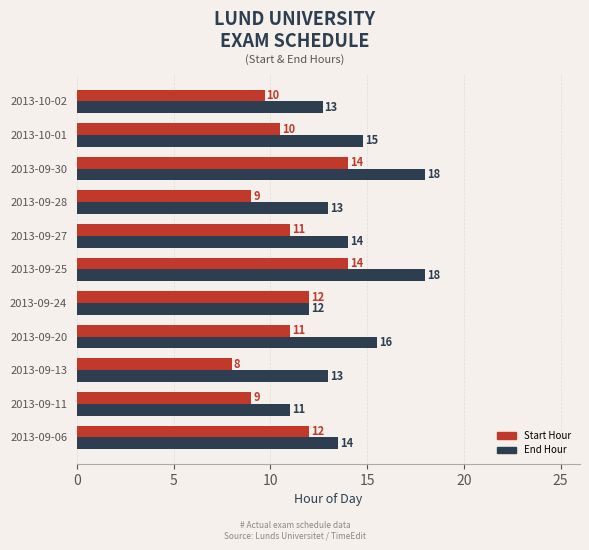

Read the Start Hour value at 2013-09-27.

11.0